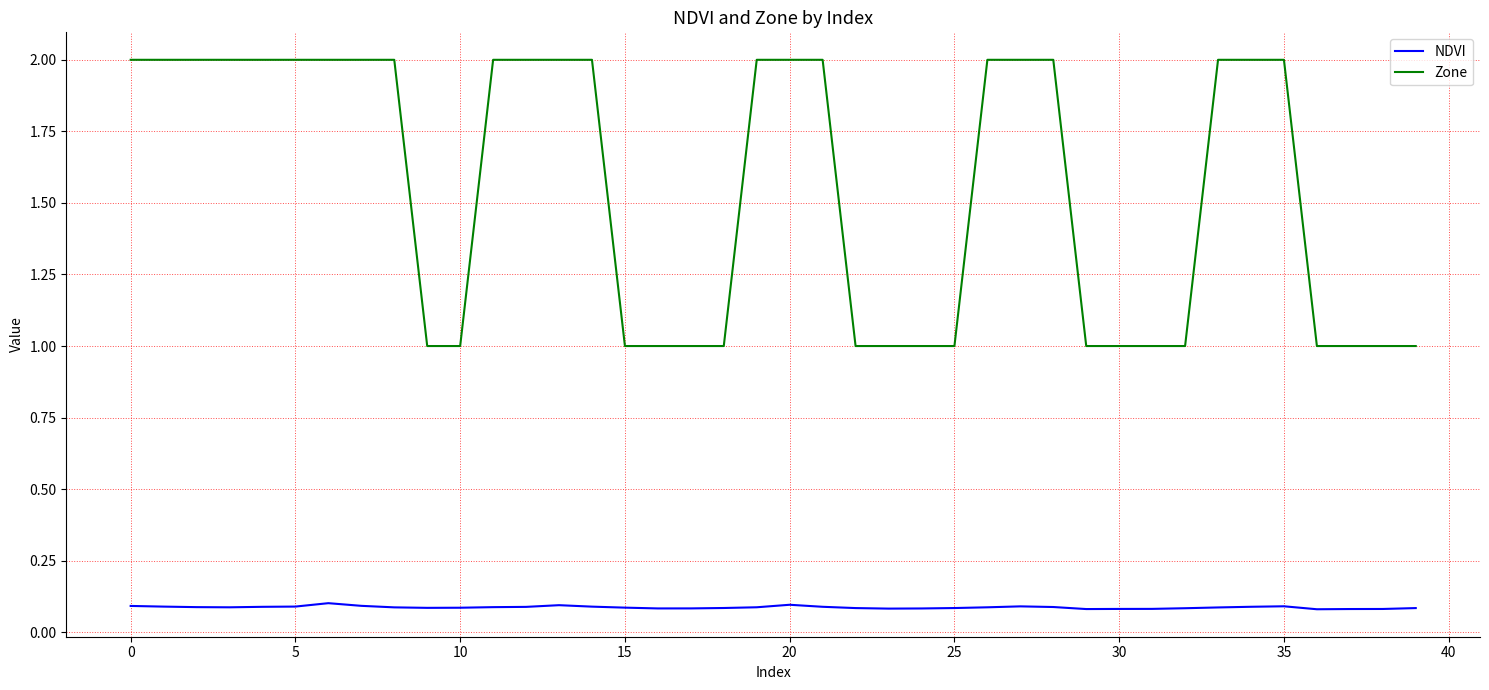

Reading right to left, what are all the values shown in this chart?

NDVI: 0.1	0.1	0.1	0.1	0.1	0.1	0.1	0.1	0.1	0.1	0.1	0.1	0.1	0.1	0.1	0.1	0.1	0.1	0.1	0.1	0.1	0.1	0.1	0.1	0.1	0.1	0.1	0.1	0.1	0.1	0.1	0.1	0.1	0.1	0.1	0.1	0.1	0.1	0.1	0.1
Zone: 1.0	1.0	1.0	1.0	2.0	2.0	2.0	1.0	1.0	1.0	1.0	2.0	2.0	2.0	1.0	1.0	1.0	1.0	2.0	2.0	2.0	1.0	1.0	1.0	1.0	2.0	2.0	2.0	2.0	1.0	1.0	2.0	2.0	2.0	2.0	2.0	2.0	2.0	2.0	2.0